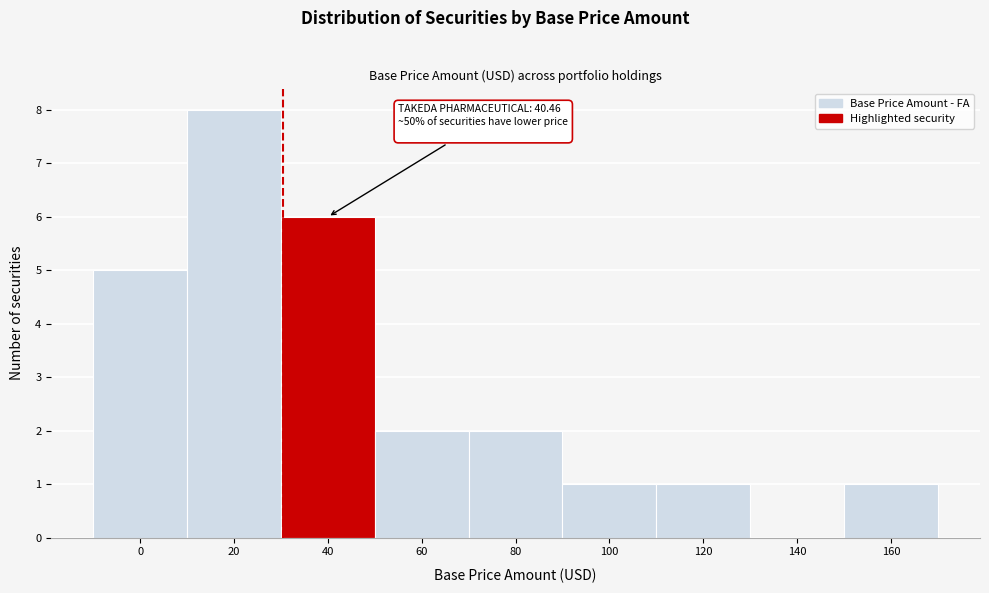

Reading right to left, extract all data points from this chart.

160=1	140=0	120=1	100=1	80=2	60=2	40=6	20=8	0=5